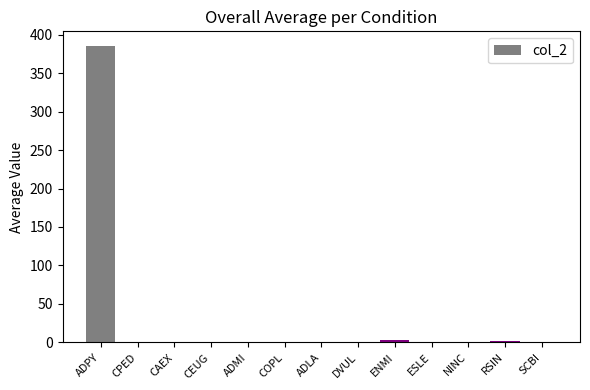

What is the greatest value displayed?

385